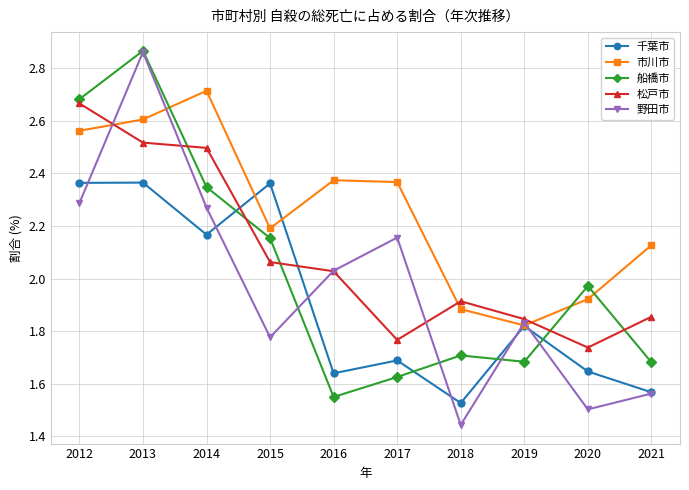

The value of 野田市 at 2020 is 0.6. True or false?

False